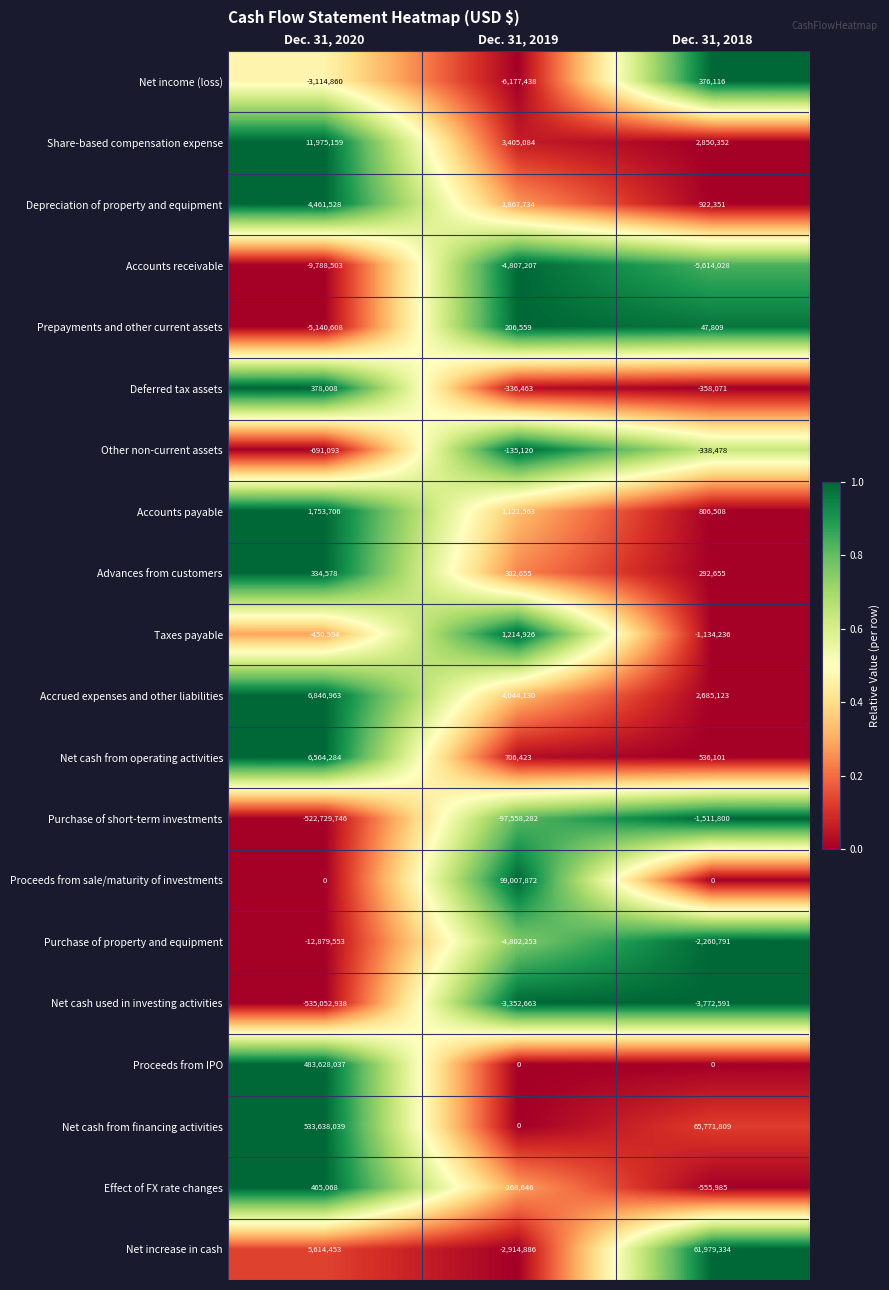

At how many categories does at least one series exceed 0?

3